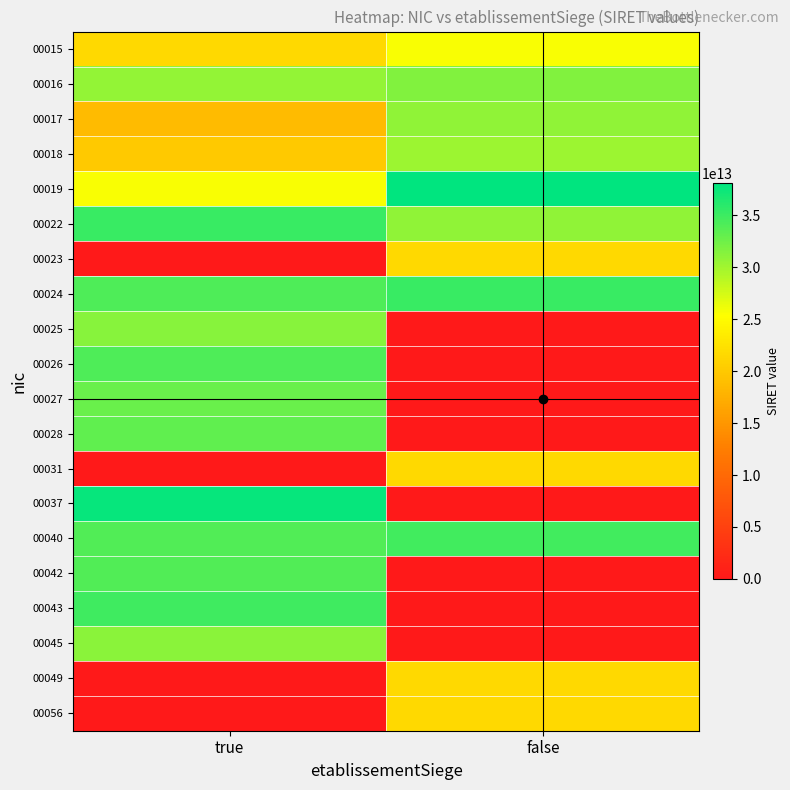

At which category is the sum across all series the highest?

true